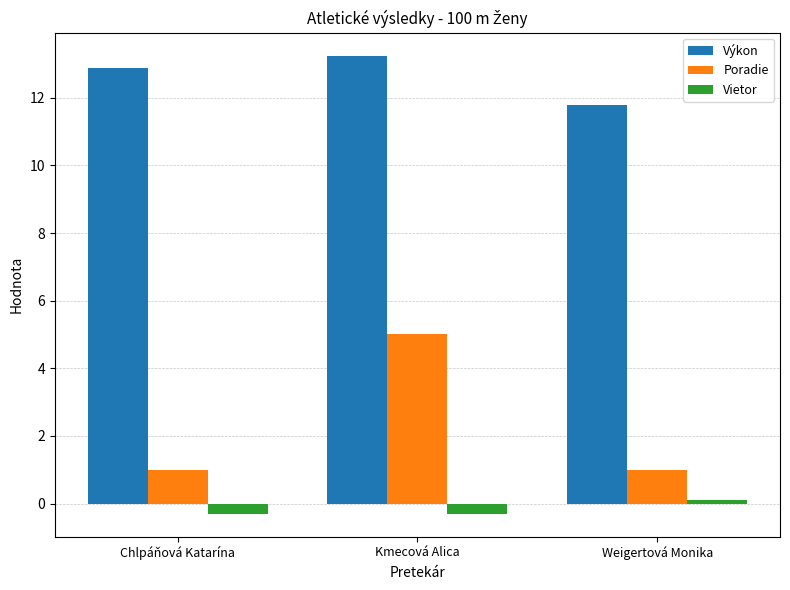

What is the label of the 2nd bar from the right?

Kmecová Alica